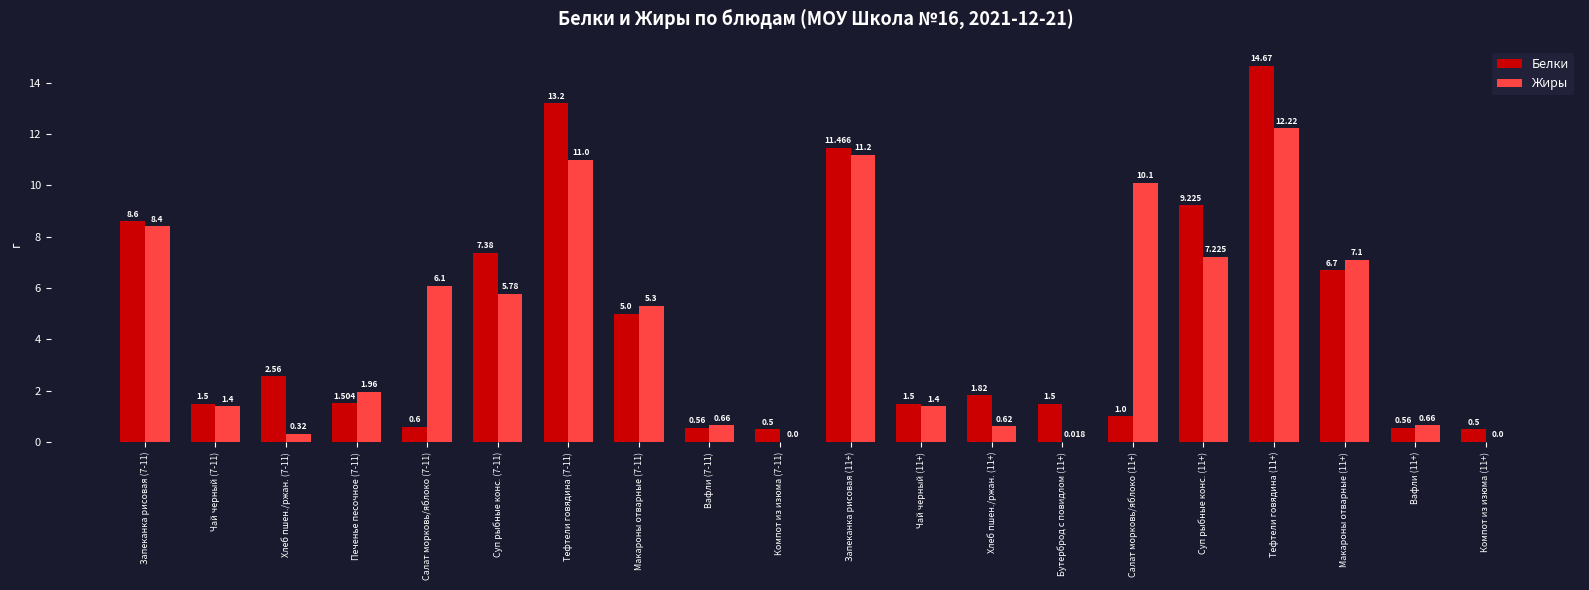

Is it true that Белки equals 0.5 at Компот из изюма (11+)?

True